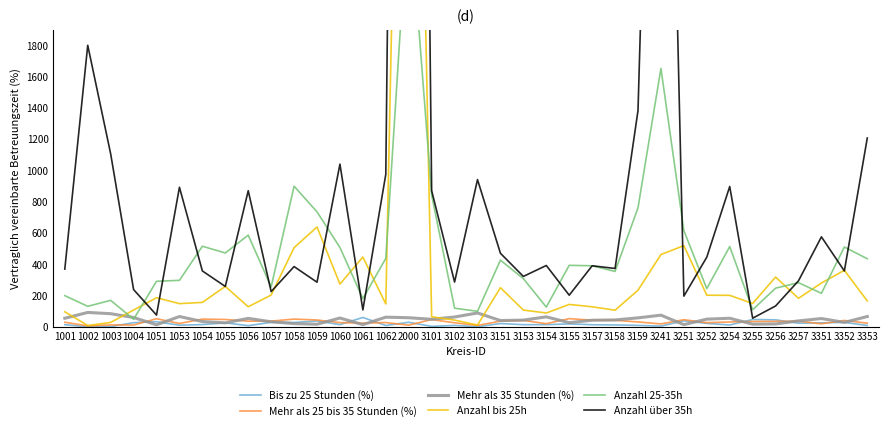

The Anzahl bis 25h series shows 78.7 at 1054. True or false?

False